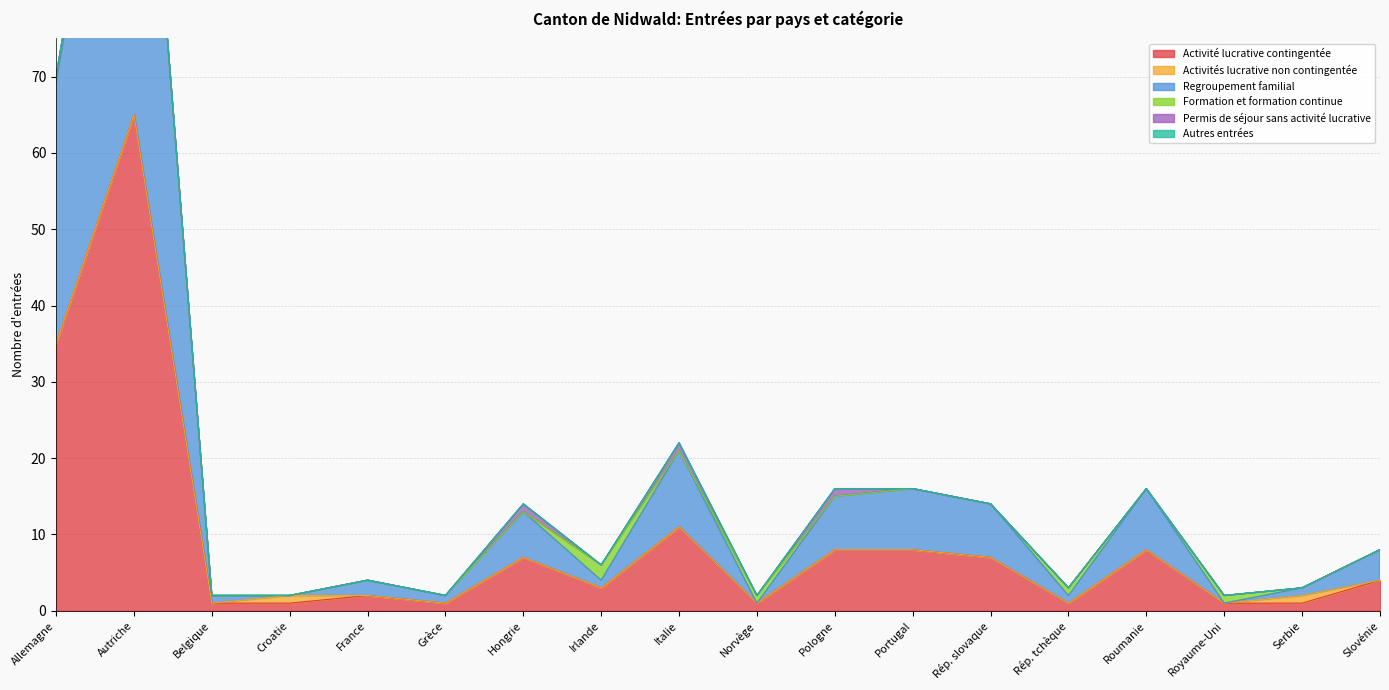

What are all the series names shown in the legend?

Activité lucrative contingentée, Activités lucrative non contingentée, Regroupement familial, Formation et formation continue, Permis de séjour sans activité lucrative, Autres entrées